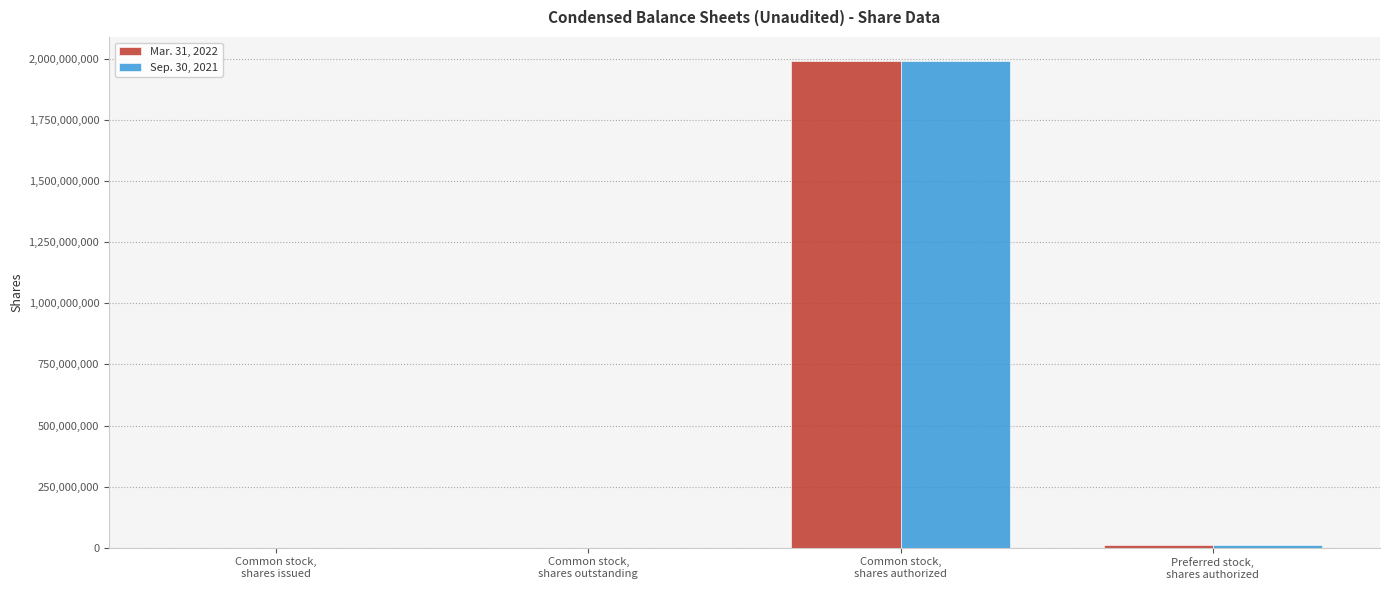

What is the maximum value shown in the chart?

1990000000